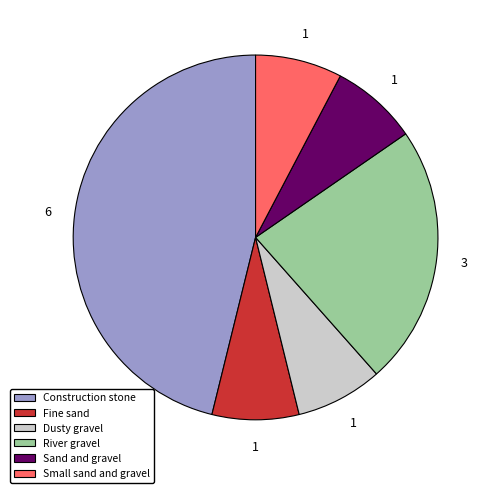

Is it true that Construction stone is 52% of the pie?

False